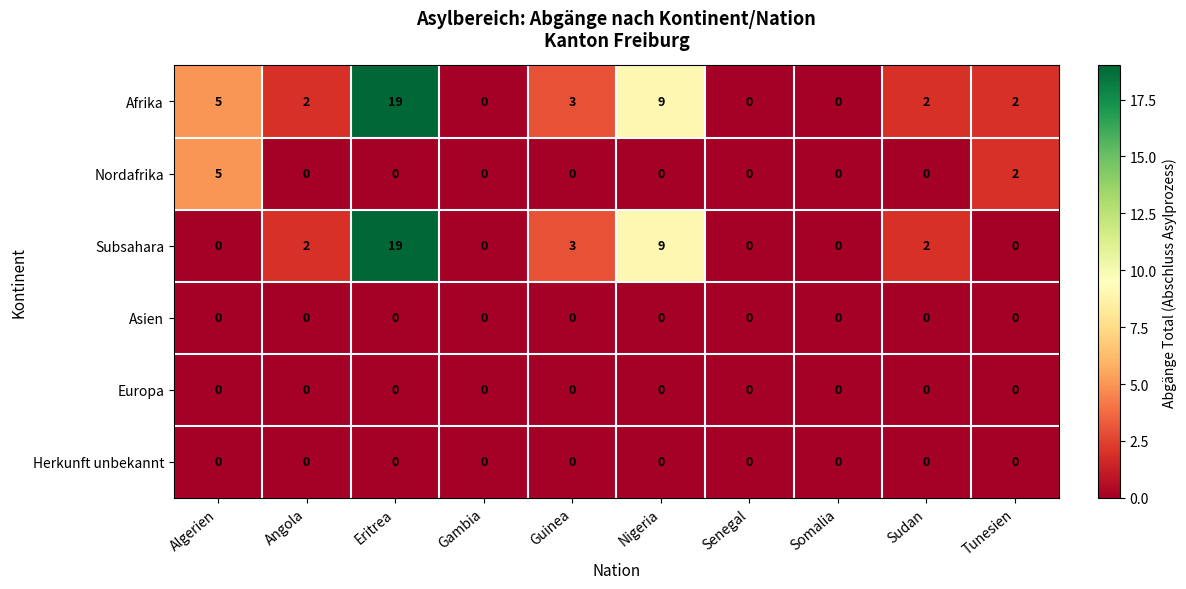

What is the maximum value shown in the chart?

19